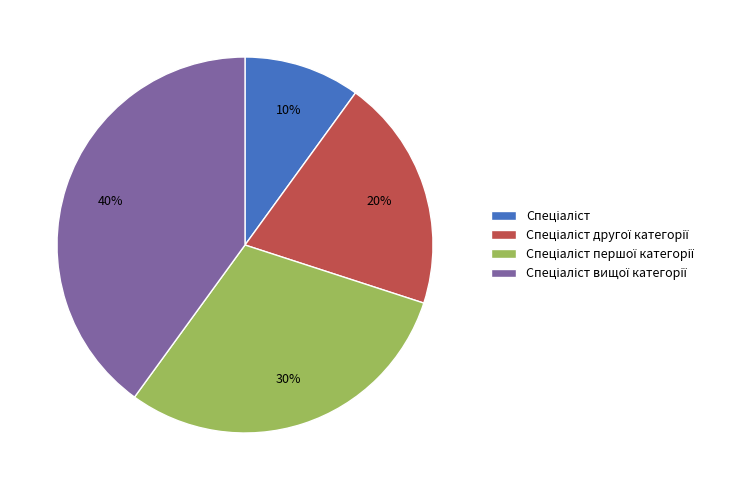

To the nearest percent, what is the average slice percentage?

25%